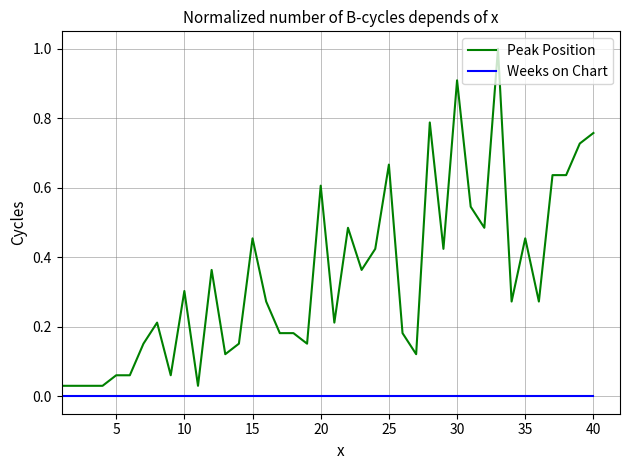

What is the difference between the maximum and minimum values in the Peak Position series?

1.0